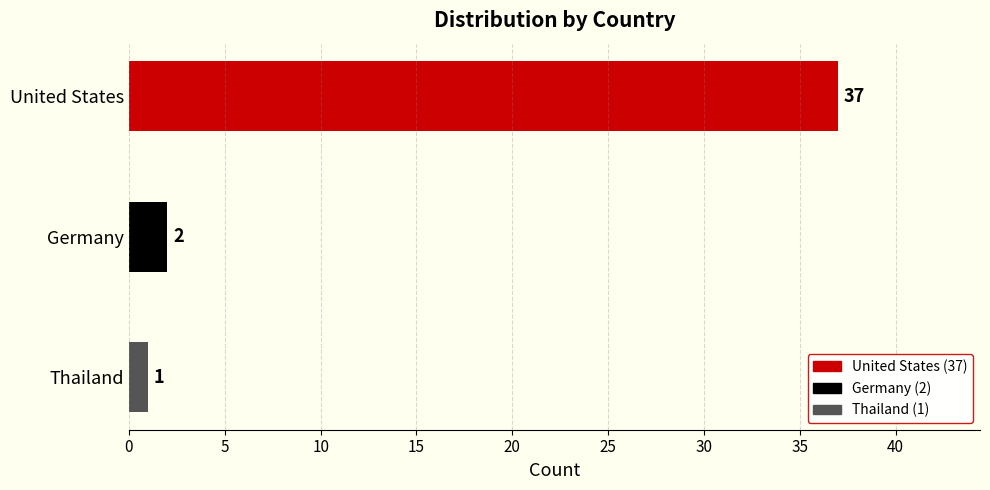

Which has a higher value, Germany or Thailand?

Germany